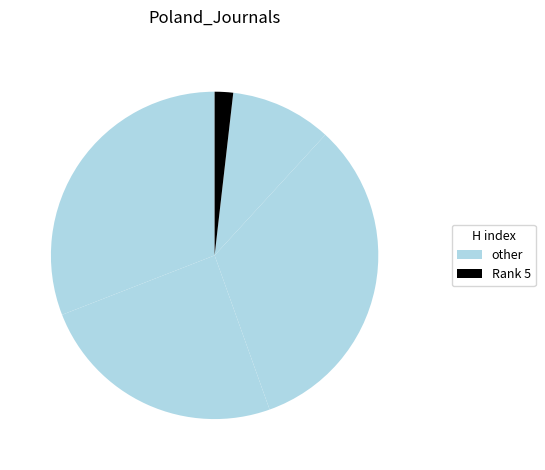

Count the number of slices in the pie.

5